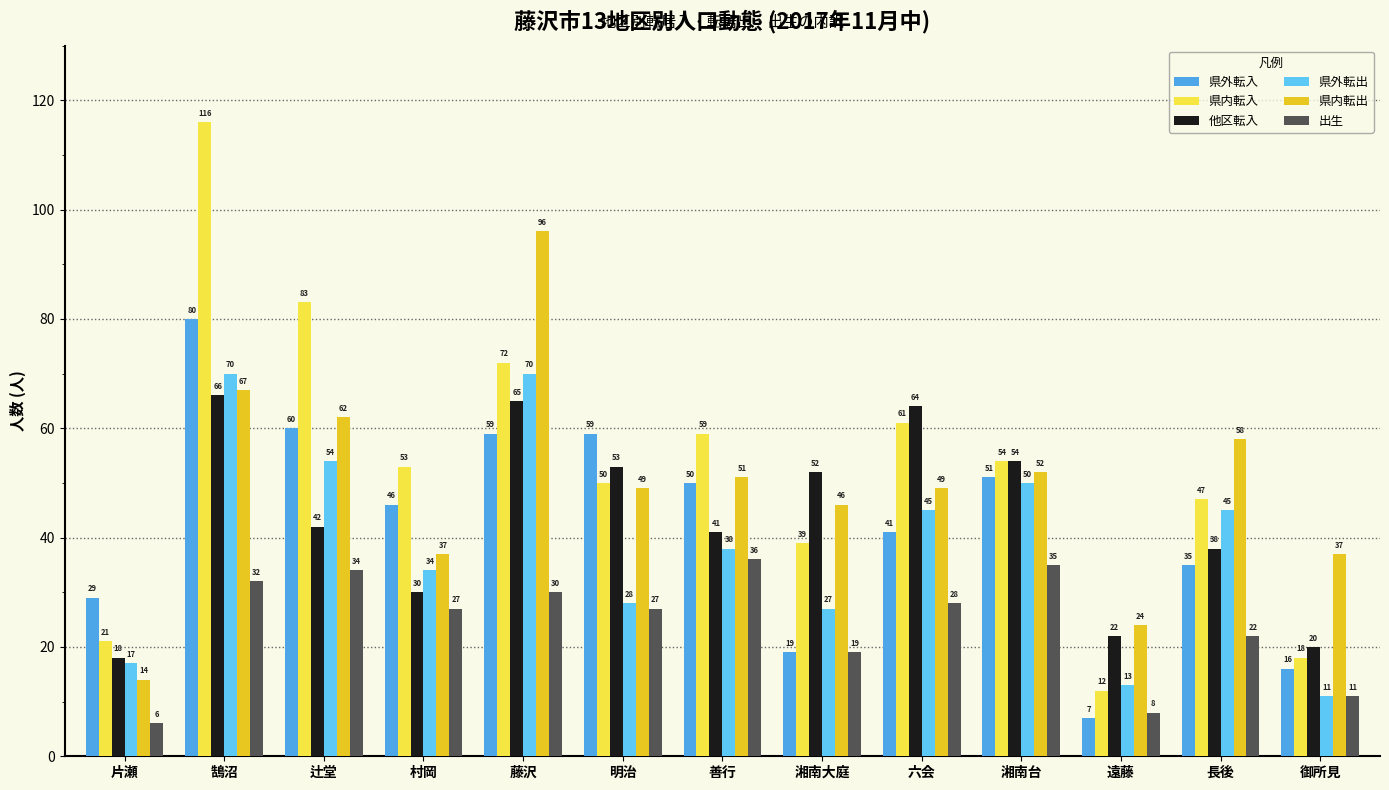

What is the difference between the second highest and second lowest values in the 県外転入 series?

44